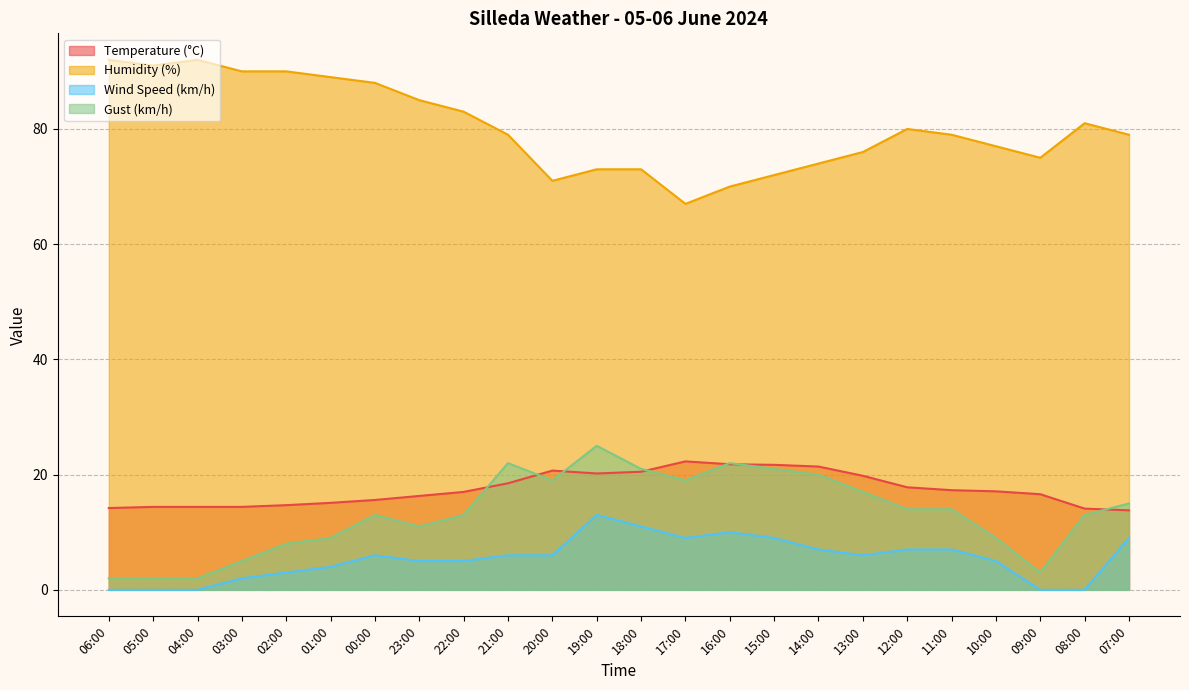

What is the average value of the Temperature (°C) series?

17.5